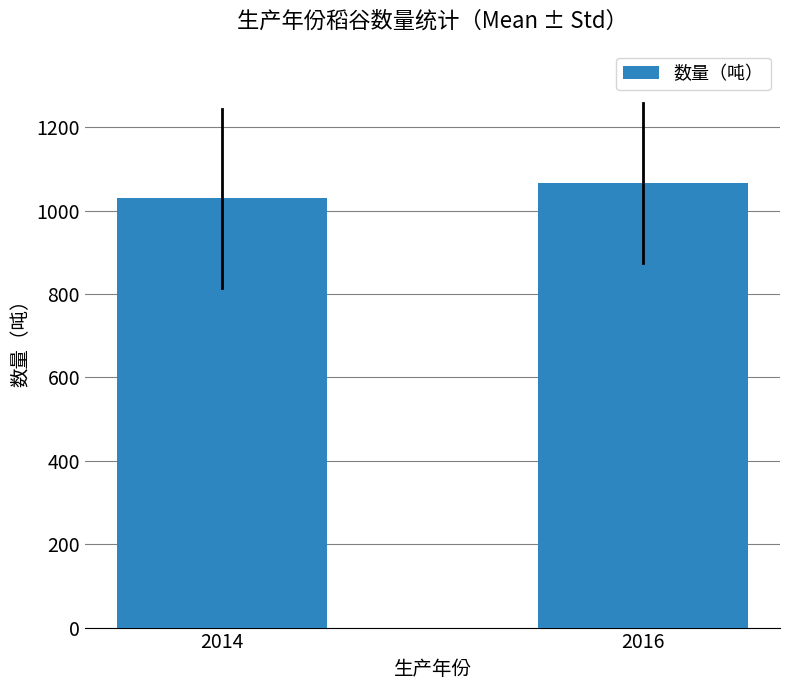

Rank the categories by value from highest to lowest.

2016, 2014